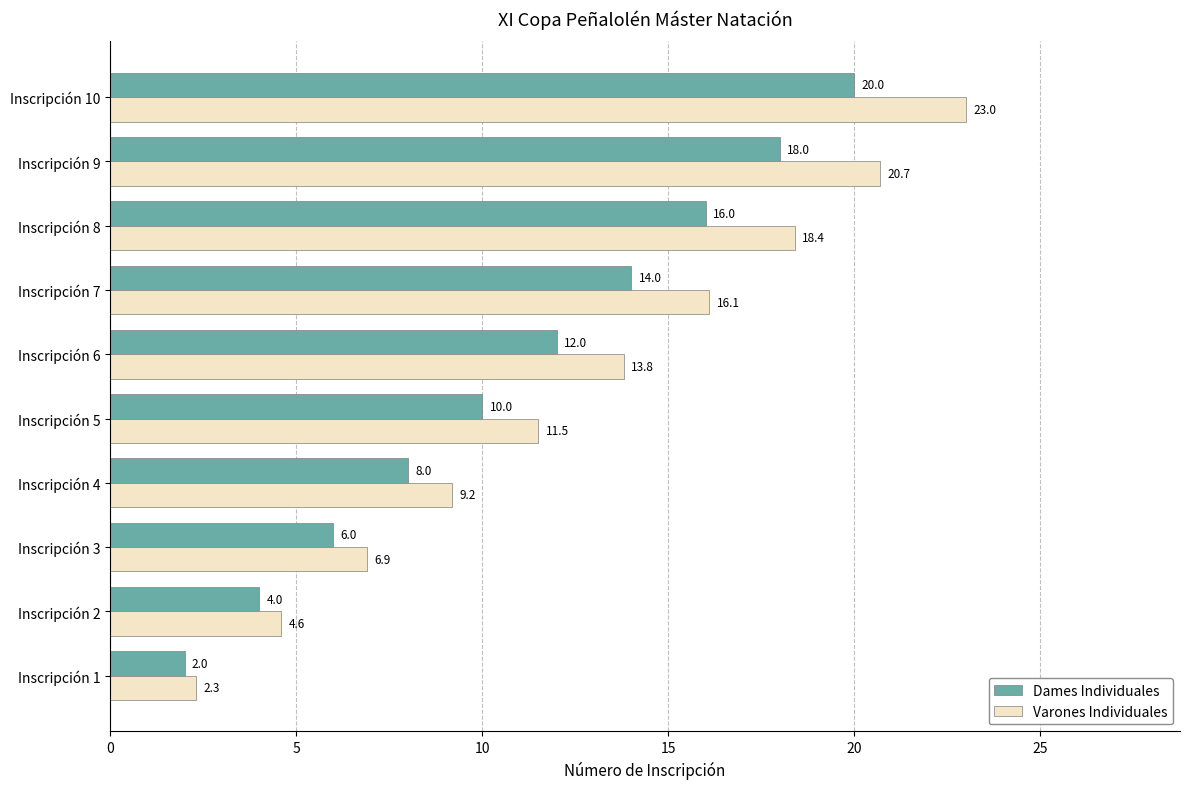

True or false: Varones Individuales has a value of 16.1 at Inscripción 7.

True